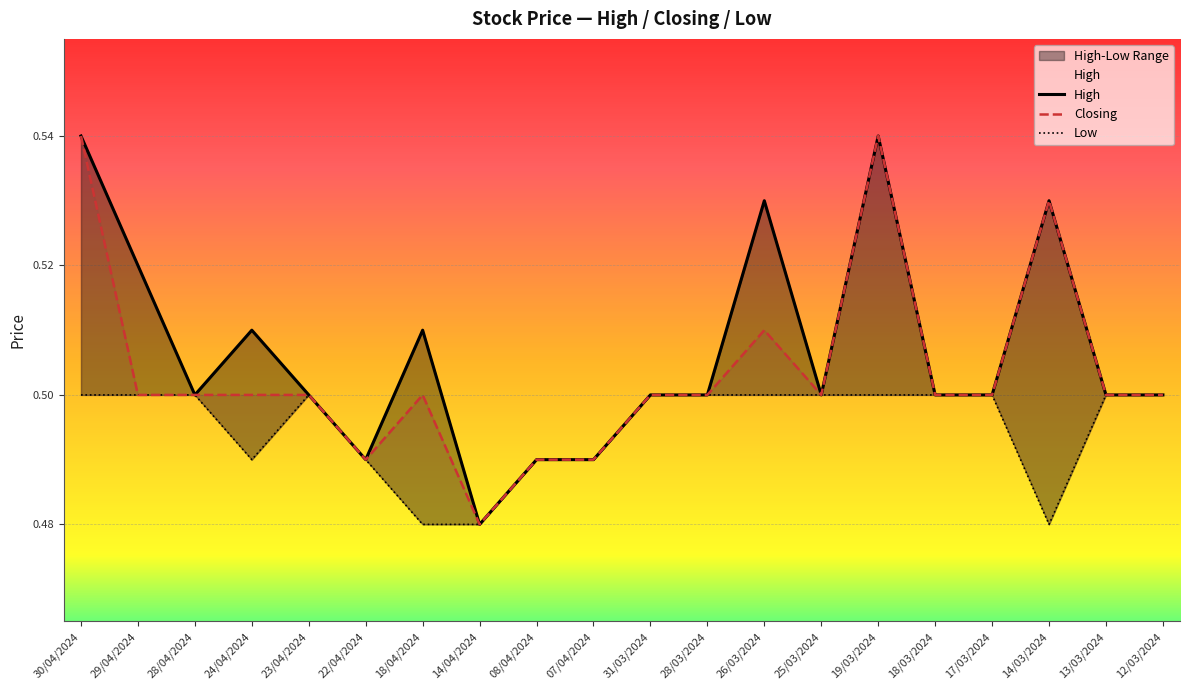

At 17/03/2024, list the series in order from largest to smallest.

High, Closing, Low